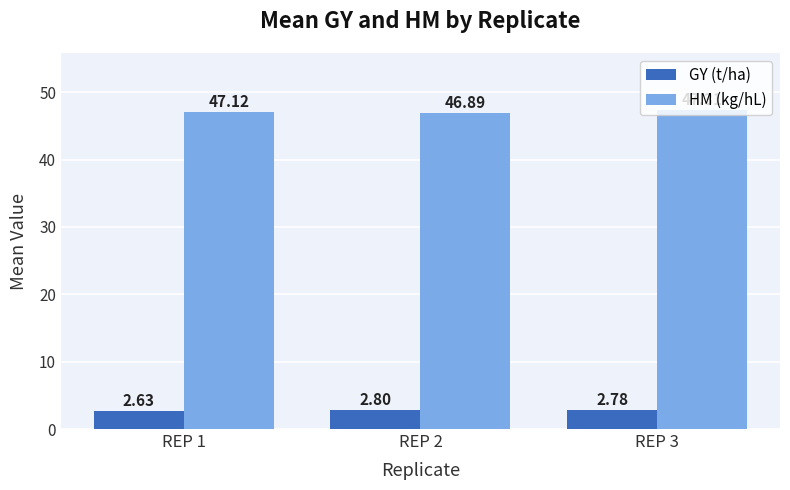

What is the maximum value shown in the chart?

47.3